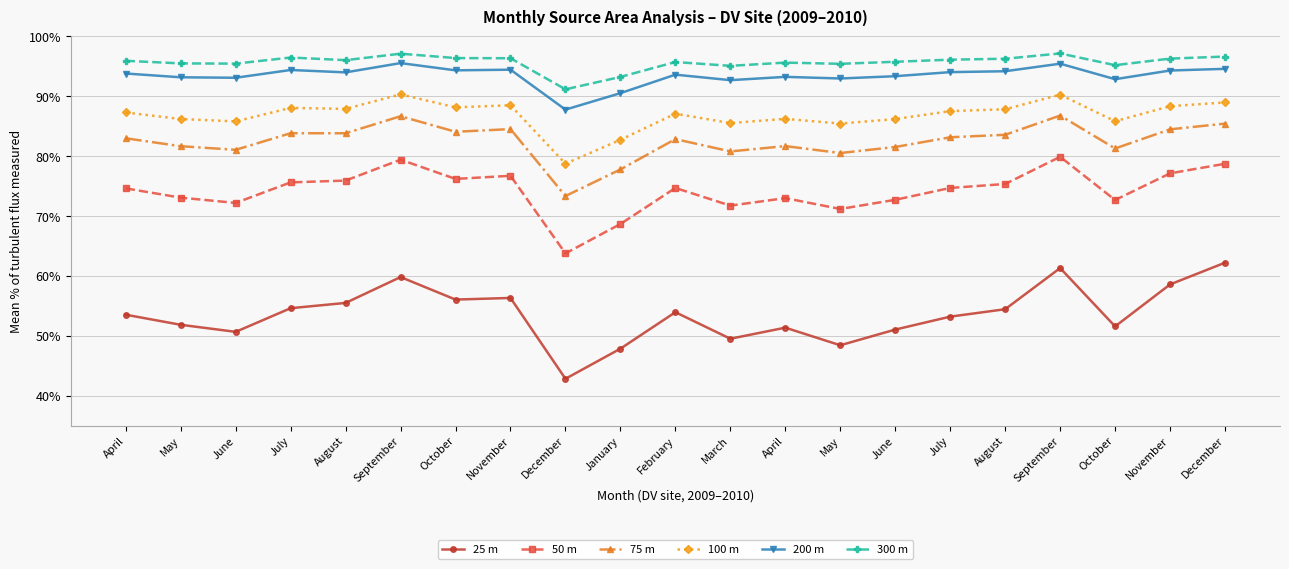

Where is the first local minimum for 75 m?

June